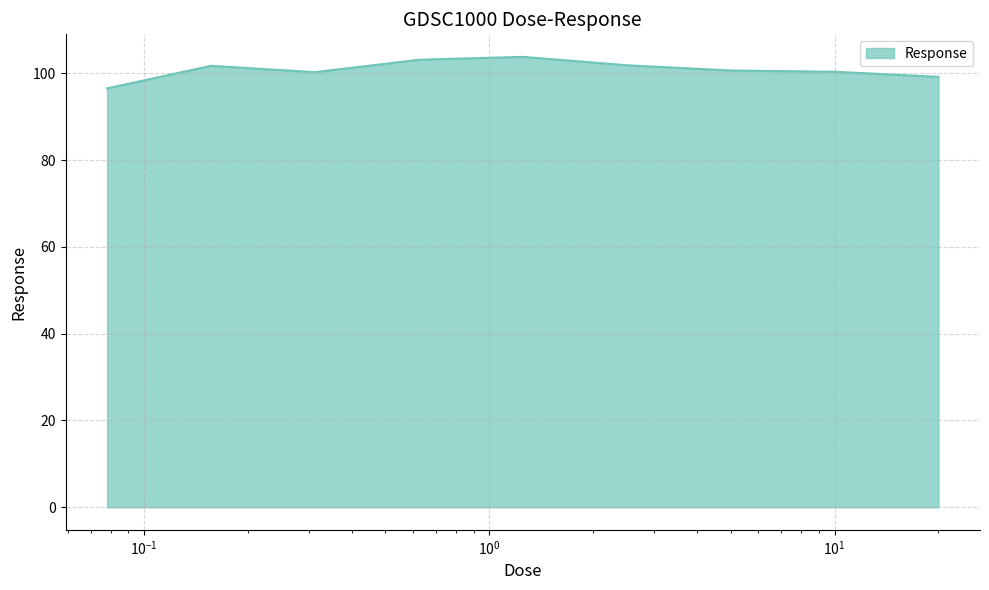

What is the greatest value displayed?

103.8